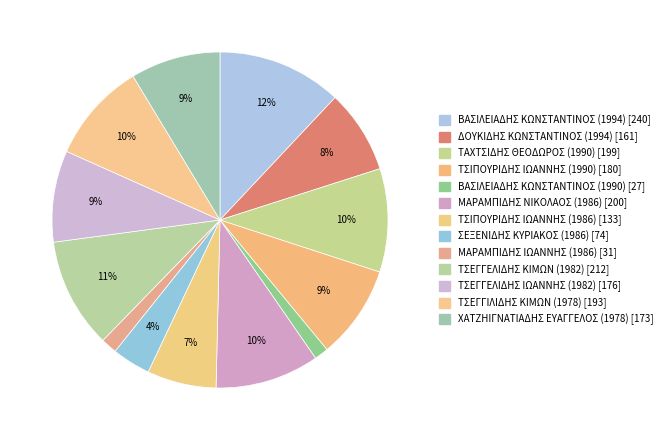

To the nearest percent, what percentage of the pie is ΜΑΡΑΜΠΙΔΗΣ ΙΩΑΝΝΗΣ (1986)?

2%